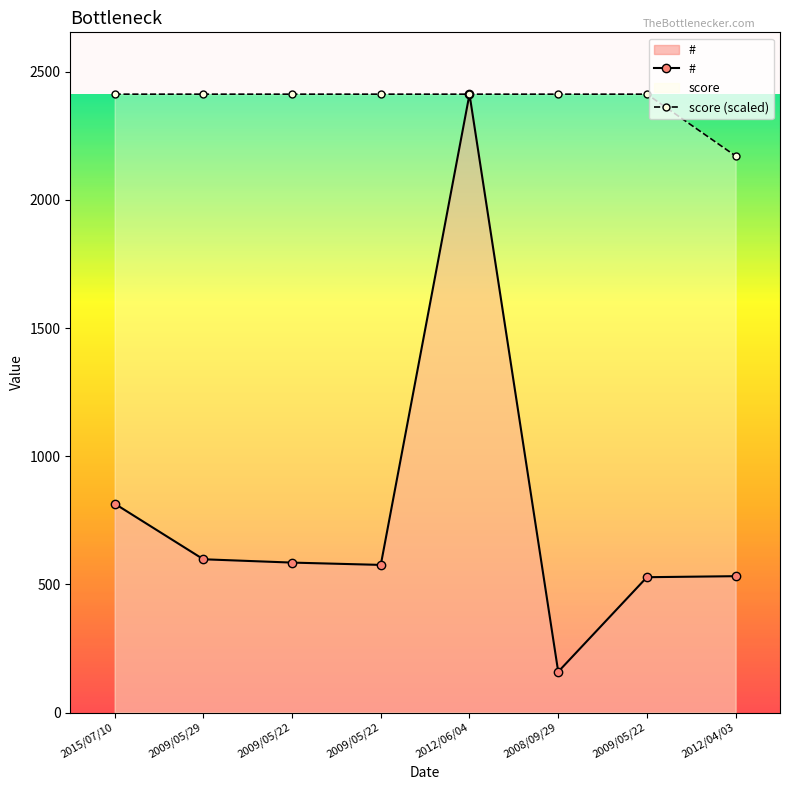

Between 2009/05/22 and 2012/04/03, which series saw the biggest shift?

score (scaled)